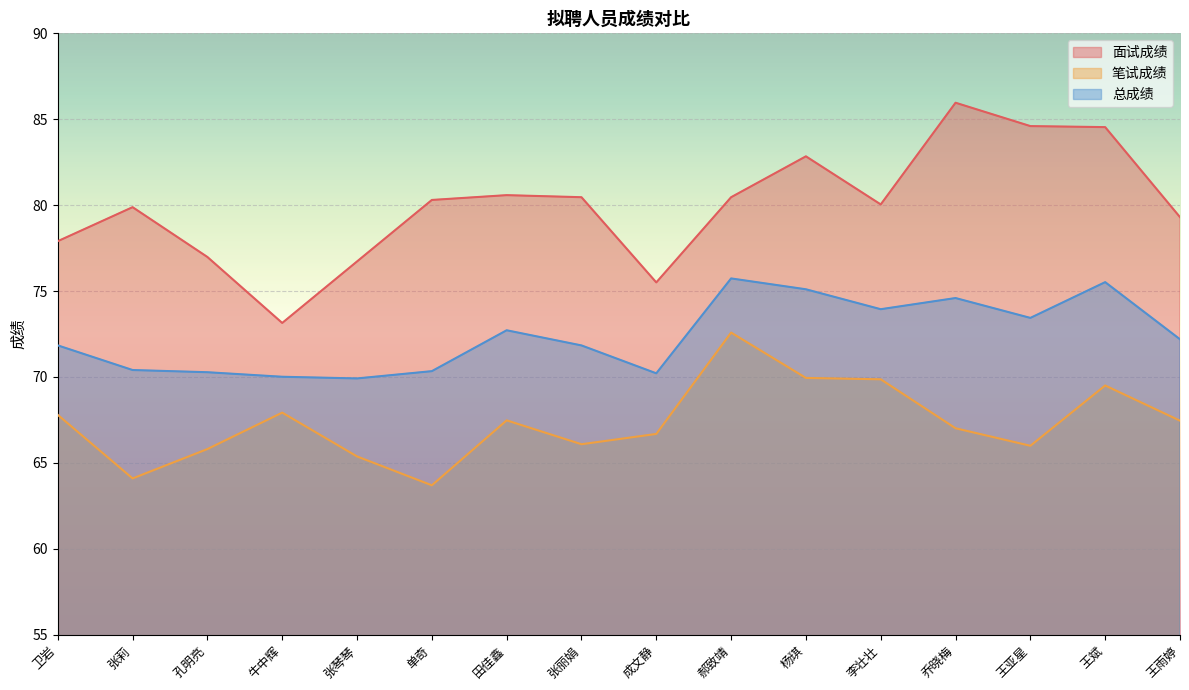

What is the average value of the 笔试成绩 series?

67.3